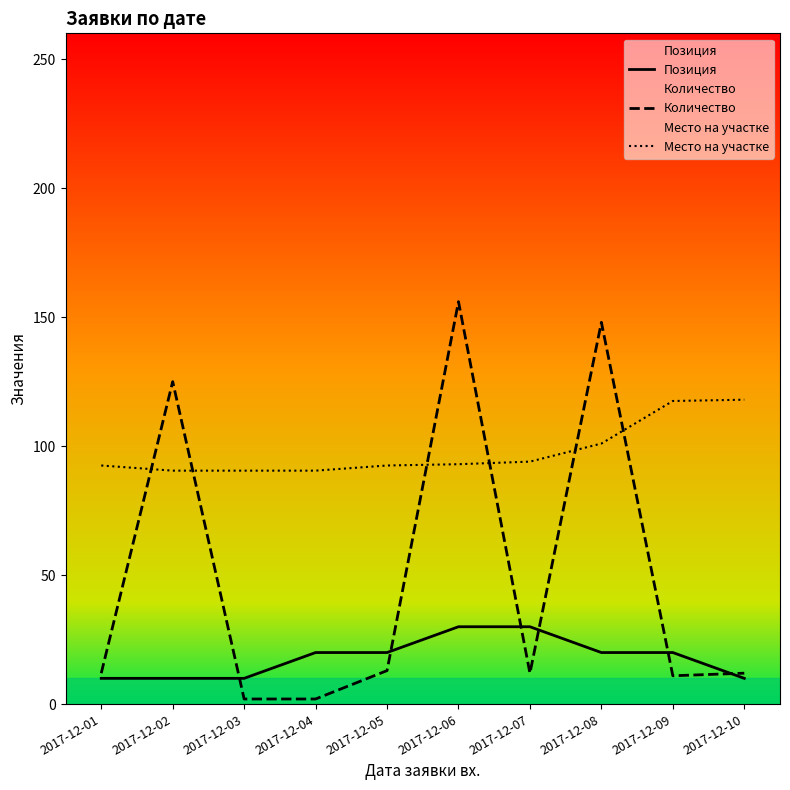

What is the minimum value shown in the chart?

2.0